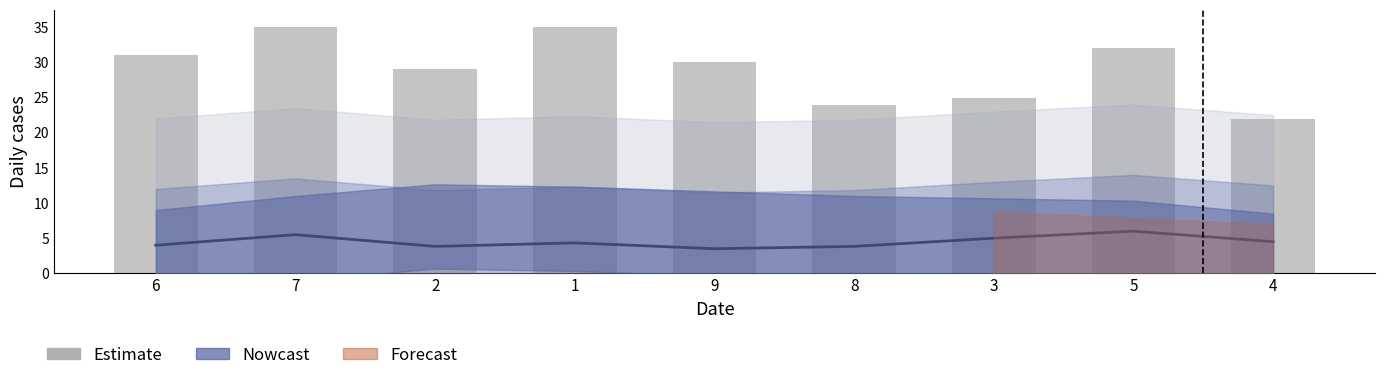

List the labels in order of value, largest first.

7, 1, 5, 6, 9, 2, 3, 8, 4